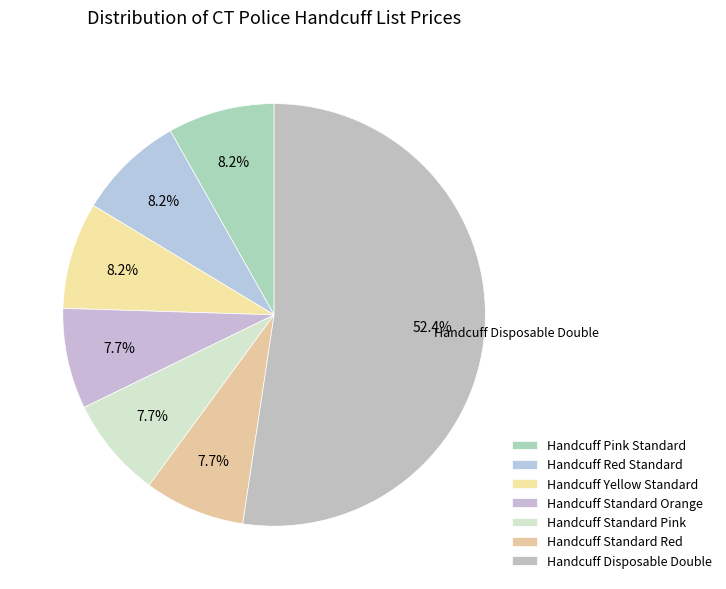

Is there any slice that represents more than half of the pie?

Yes